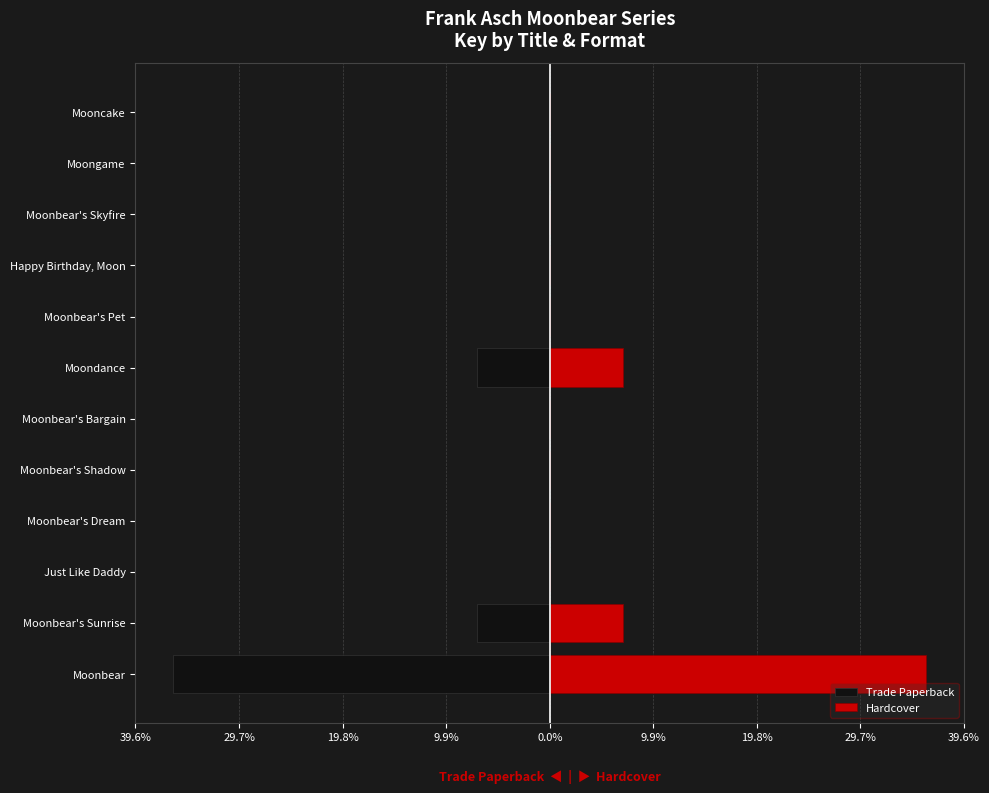

Which series has the widest spread of values?

Trade Paperback